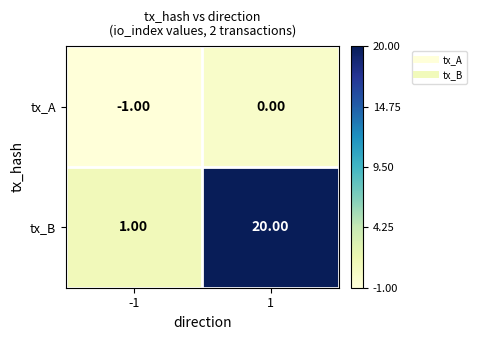

Which series has the largest range (max minus min)?

tx_B